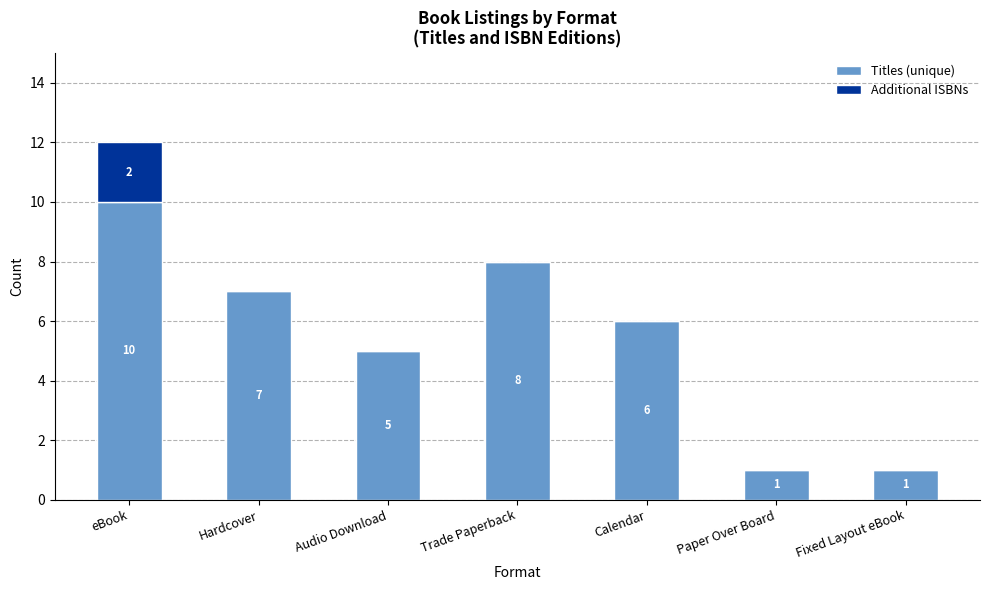

What are all the series names shown in the legend?

Titles (unique), Additional ISBNs